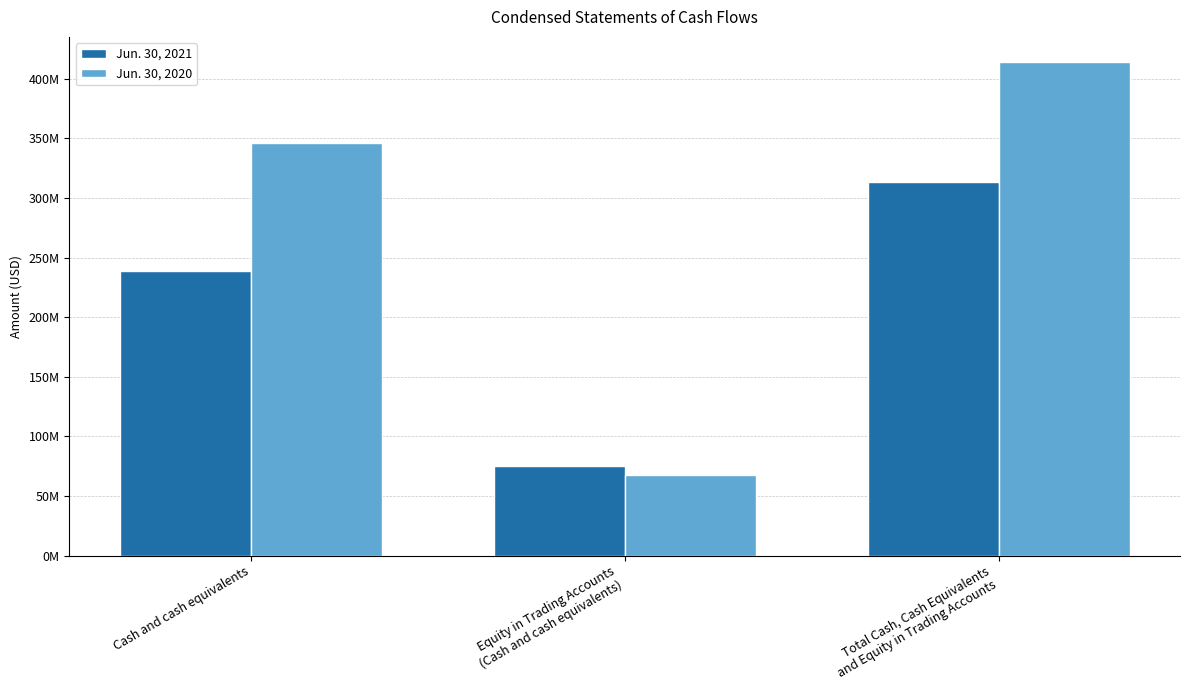

Does the chart contain any negative values?

No